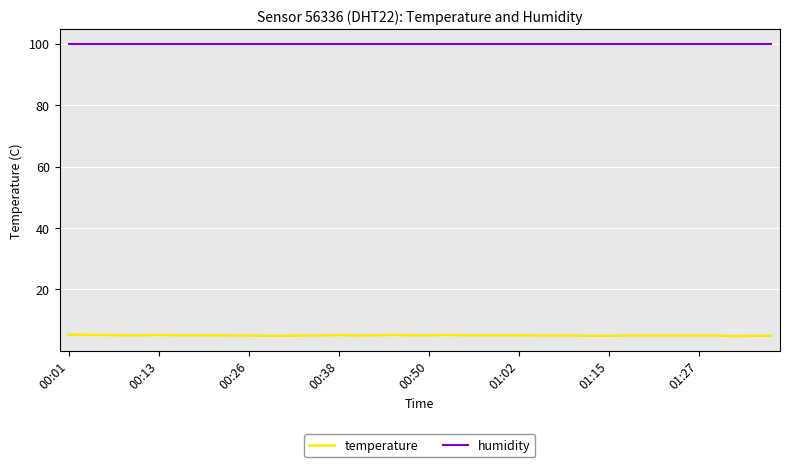

At how many categories does at least one series exceed 83?

40